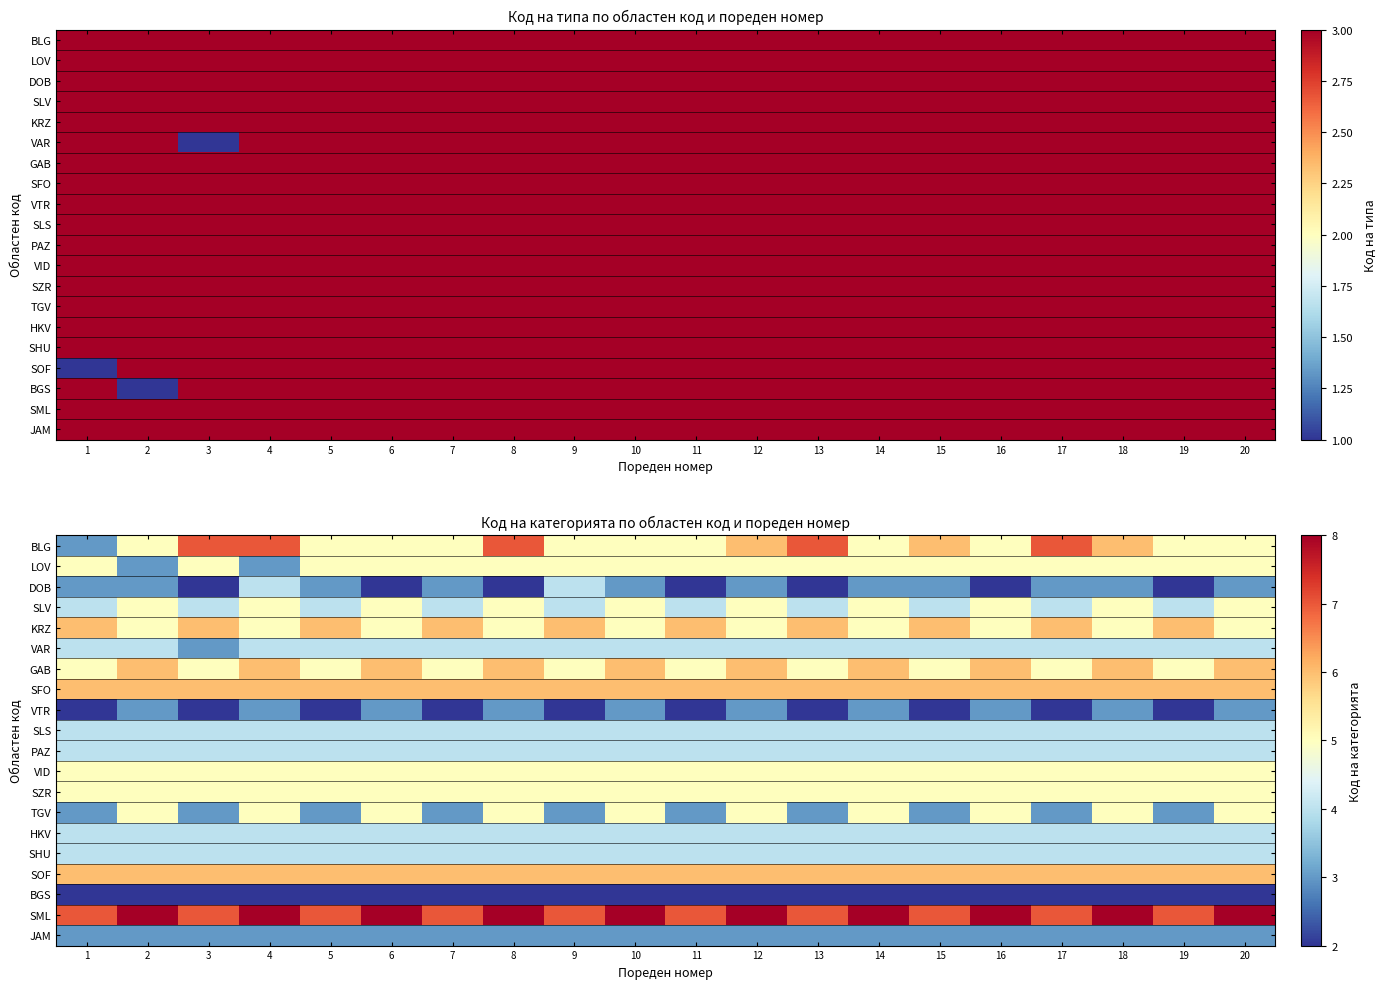

The SFO series shows 10 at 19. True or false?

False